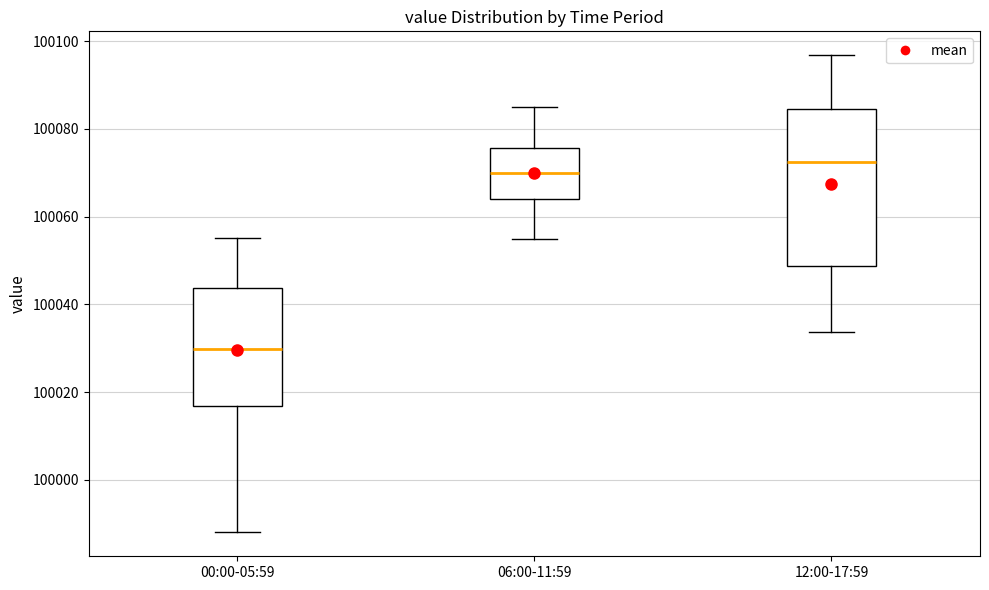

Reading left to right, read every box against the y-axis: the position of its median line, the range the box covers, and the ends of its whiskers. The values are not printed on the chart, so give them approximately, as read against the axis.

00:00-05:59: median 100030, box 100016 to 100044, whiskers 99988 to 100056
06:00-11:59: median 100070, box 100064 to 100076, whiskers 100056 to 100086
12:00-17:59: median 100072, box 100048 to 100084, whiskers 100034 to 100096